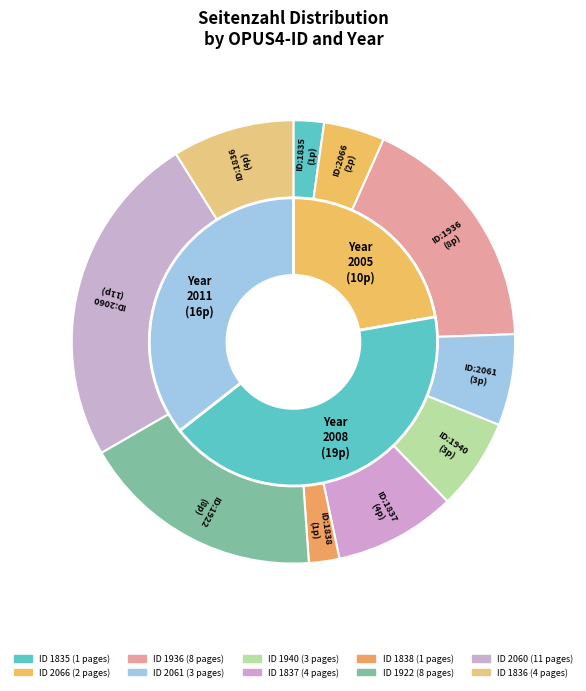

What is the change in value from 1936 to 2060?

+3